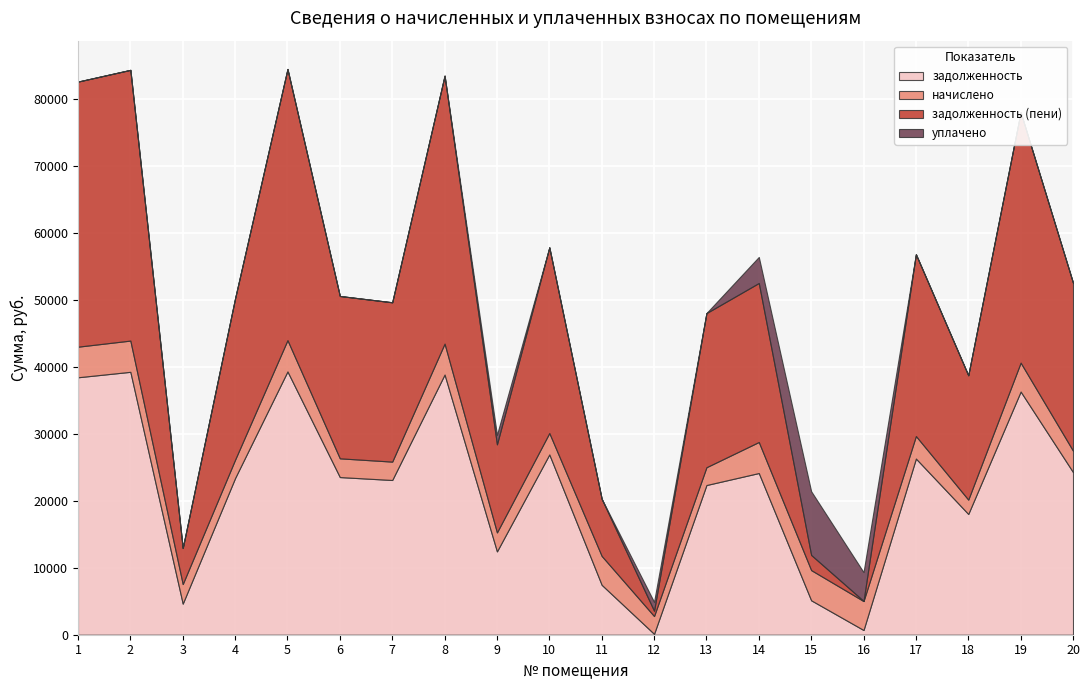

At which label is задолженность closest to 19727?

18